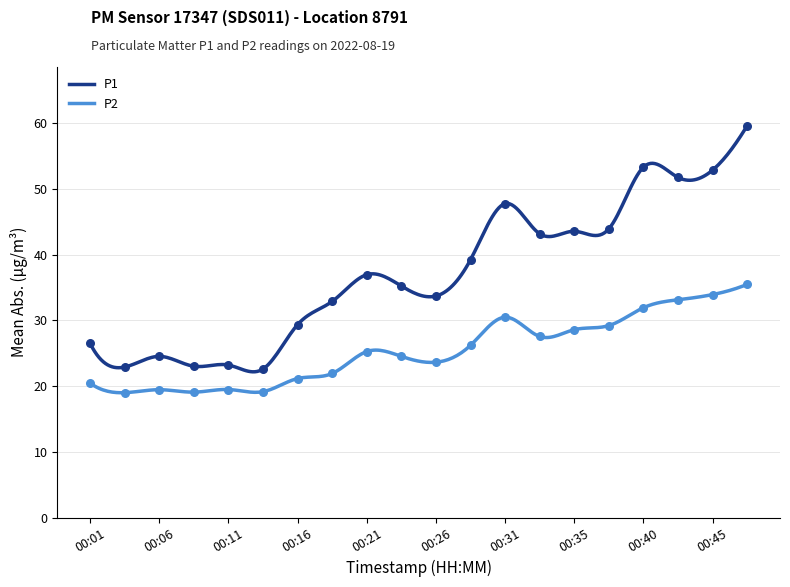

Which series has the largest total across all categories?

P1